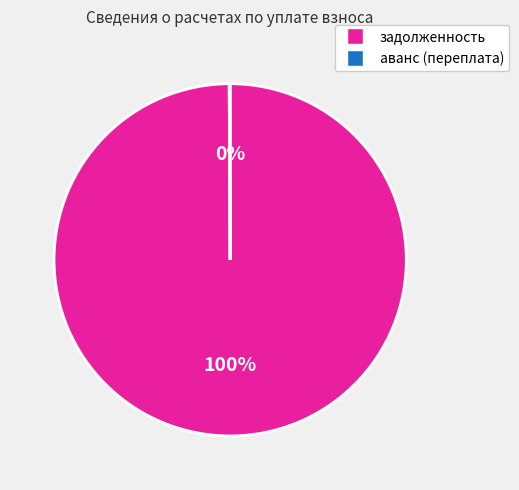

Which category accounts for the majority?

задолженность